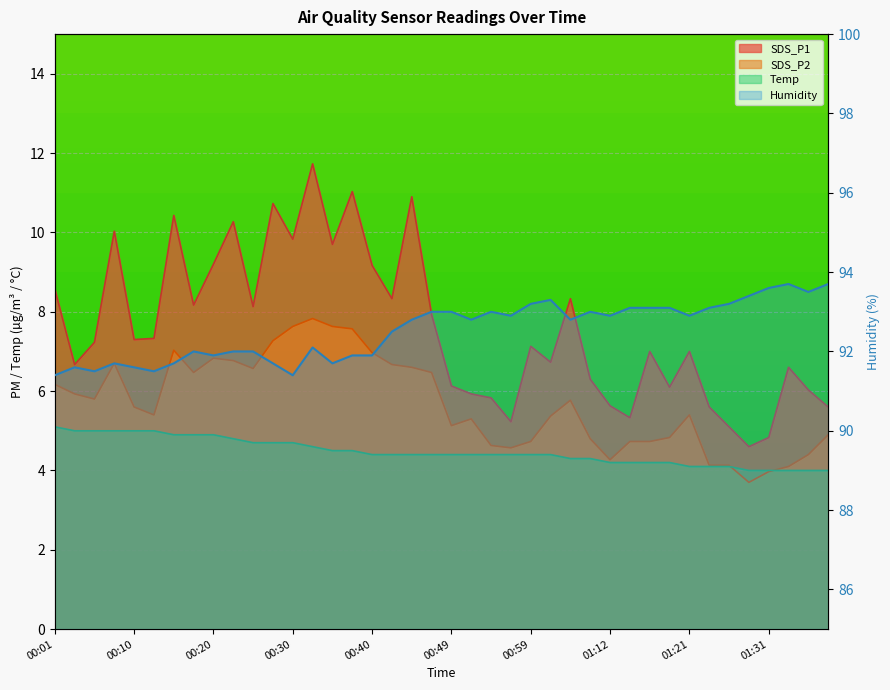

Which category has the highest value in the Humidity series?

01:34